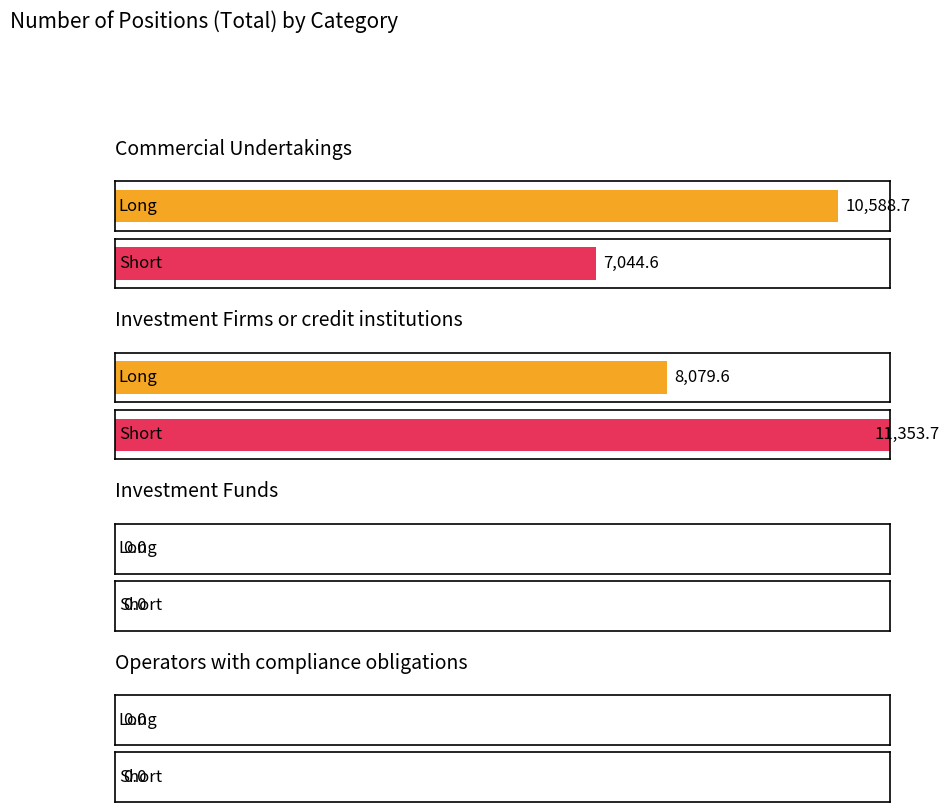

Between Commercial Undertakings and Operators with compliance obligations, which is larger?

Commercial Undertakings